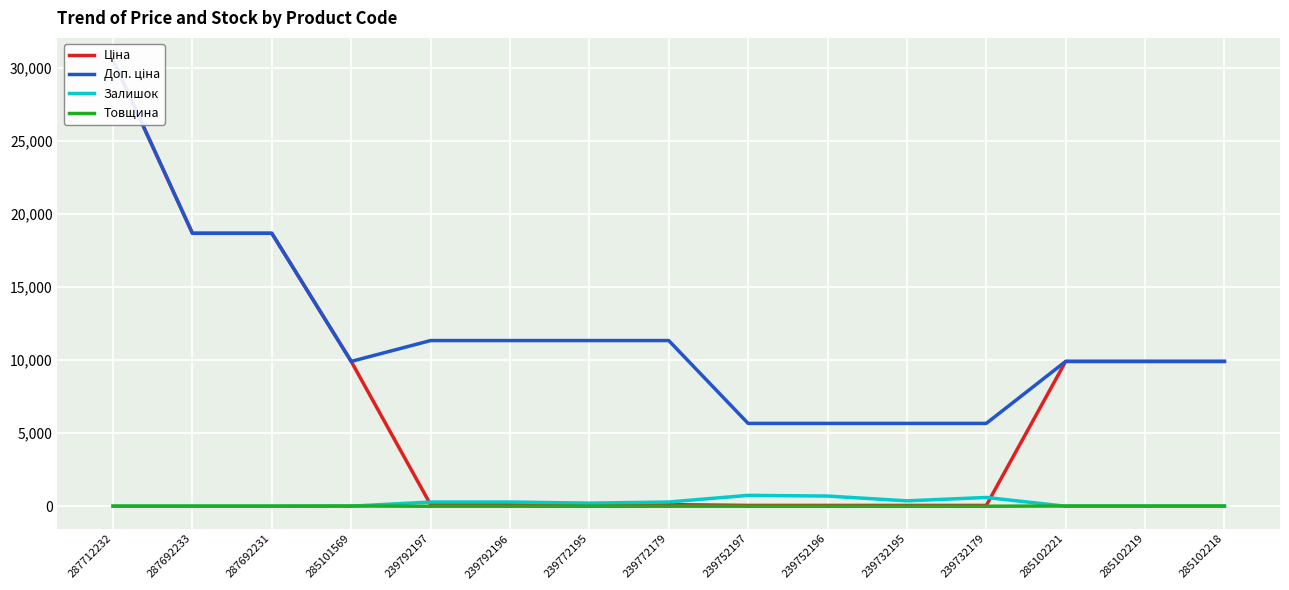

What is the difference between the second highest and second lowest values in the Ціна series?

18614.8